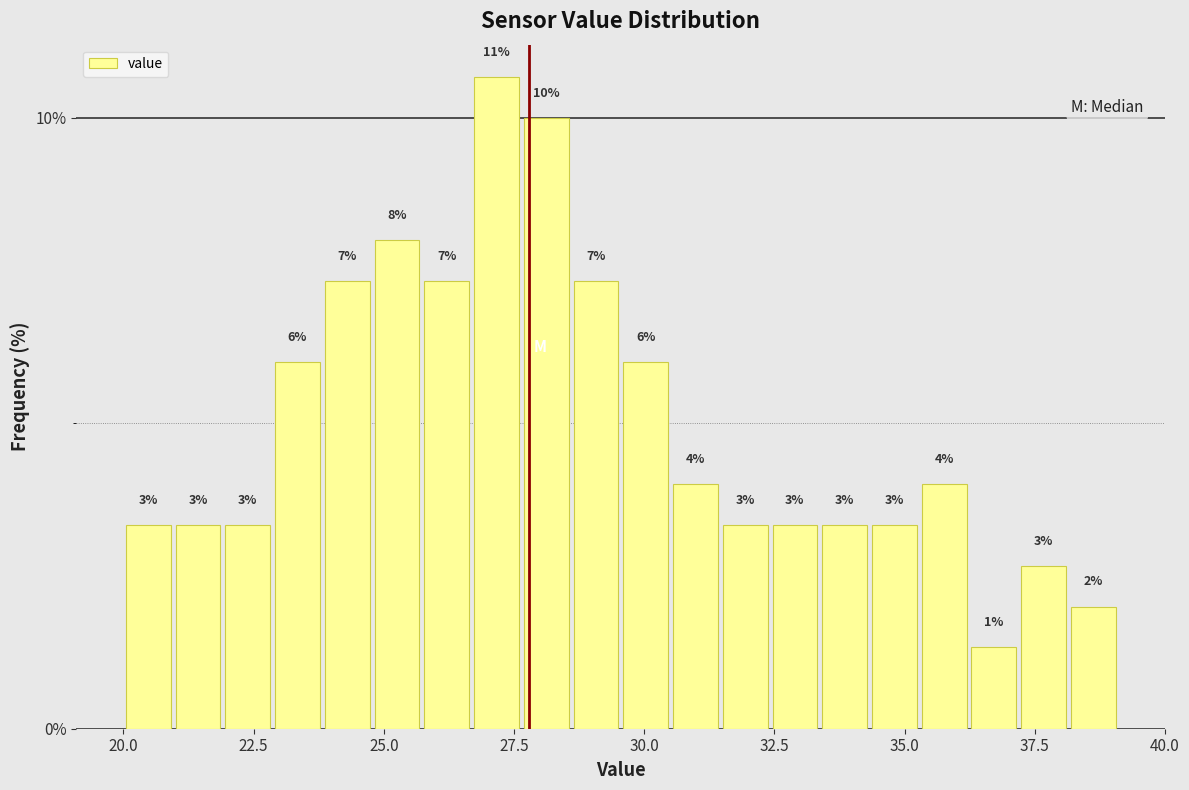

Around what value on the x-axis is the tallest bar? Give the approximate position of its centre, as read against the axis.

27.0